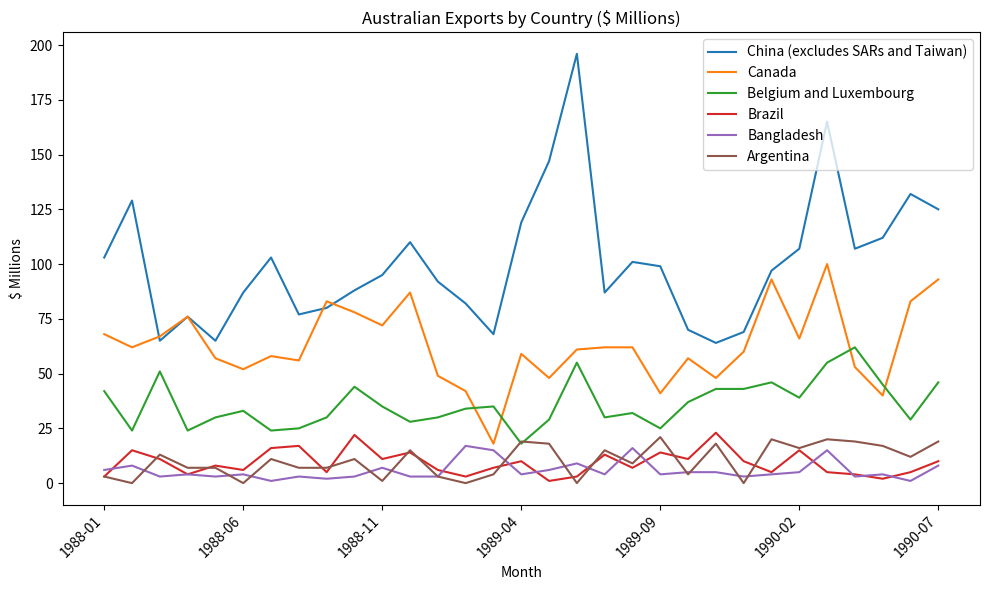

At how many categories does at least one series exceed 6?

31